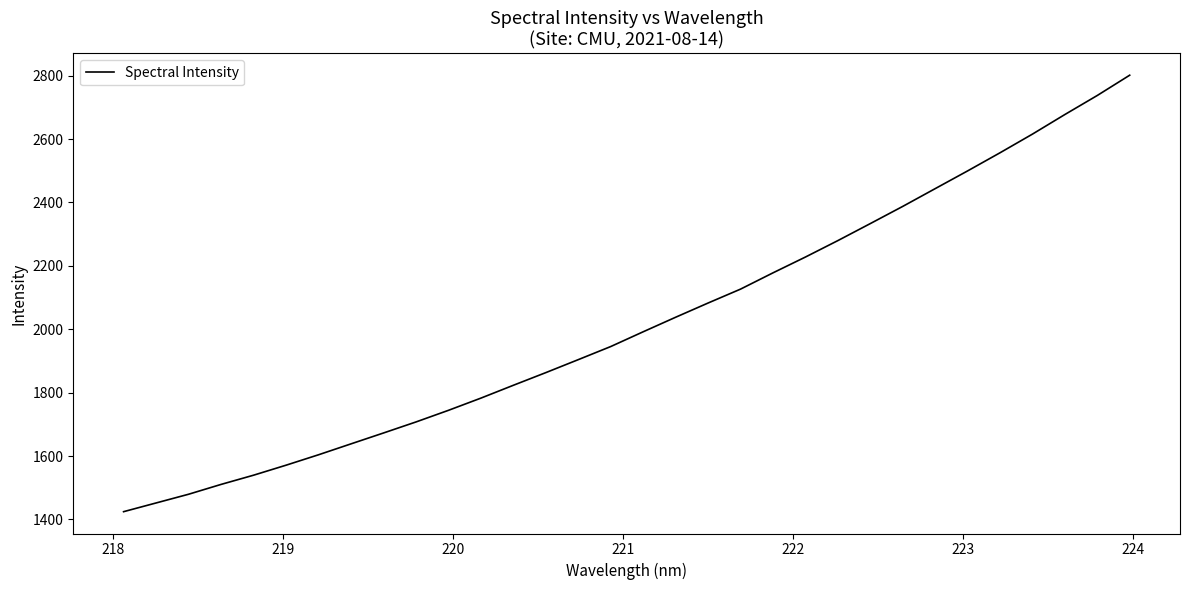

What is the greatest value displayed?

2801.5